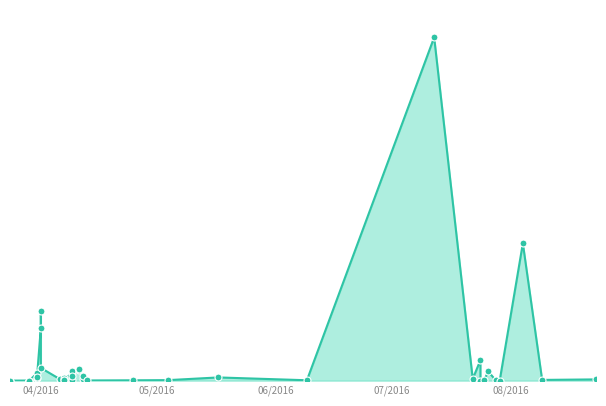

What is the ratio of the value at 06.04.2016 to the value at 24.07.2016?

0.1